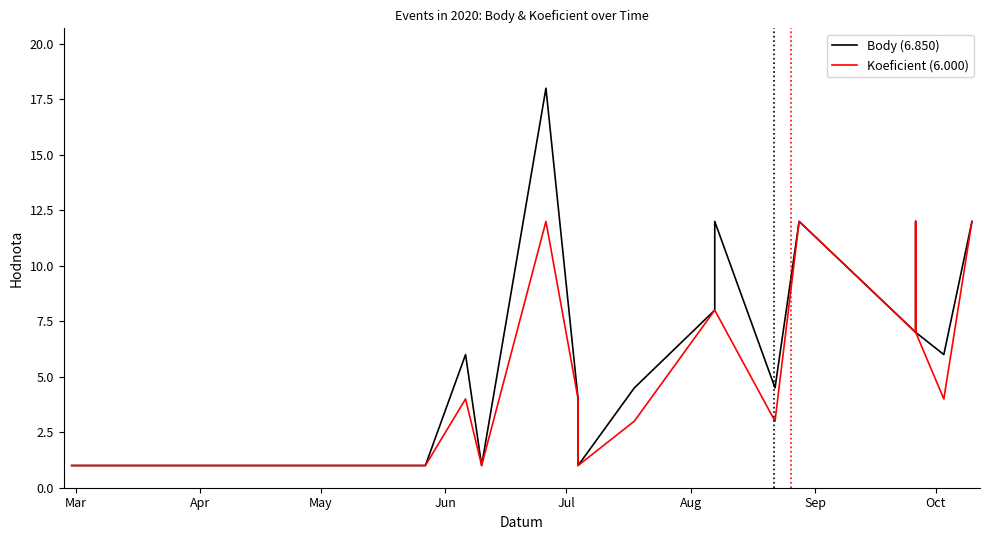

Reading right to left, transcribe all the data shown in this chart.

Body: 12.0	12.0	6.0	7.0	12.0	7.0	7.0	12.0	4.5	12.0	8.0	4.5	1.0	4.0	18.0	1.0	6.0	1.0	1.0	1.0
Koeficient: 12.0	12.0	4.0	7.0	12.0	7.0	7.0	12.0	3.0	8.0	8.0	3.0	1.0	4.0	12.0	1.0	4.0	1.0	1.0	1.0